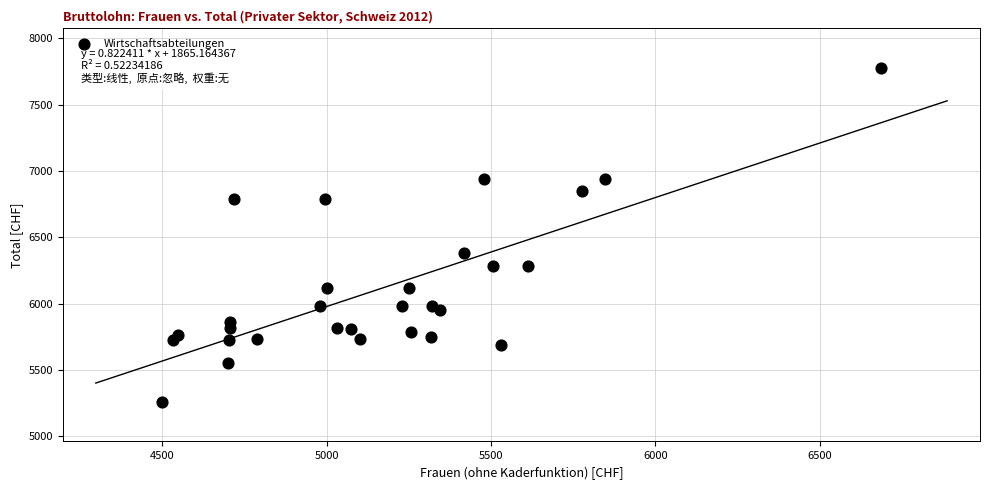

What Y value in the scatter plot is closest to 6517?

6384